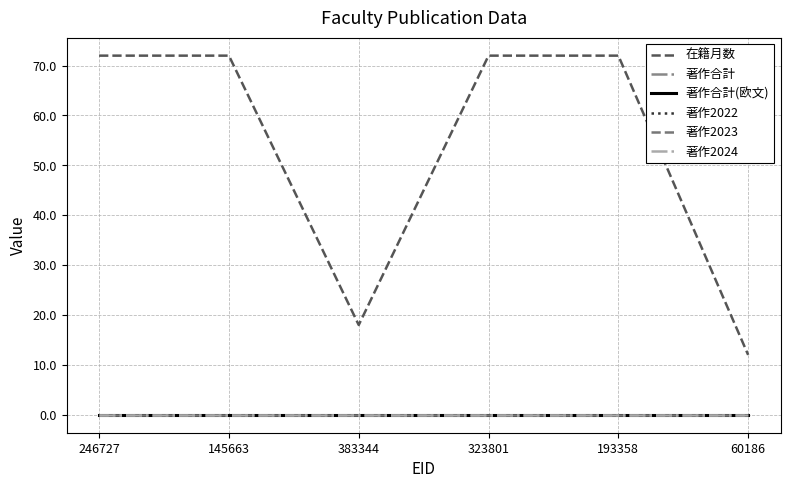

Is this an area chart (filled region under the line)?

No